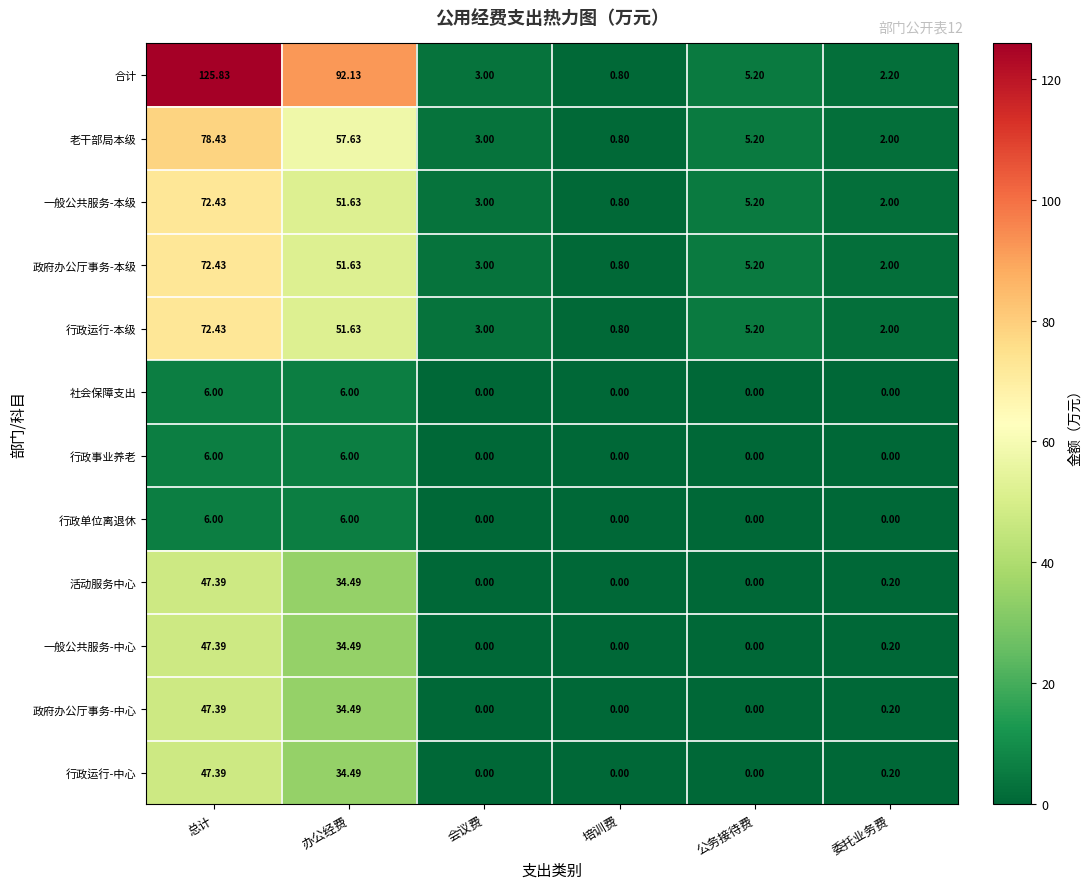

Where is 活动服务中心 nearest to the value 23?

办公经费